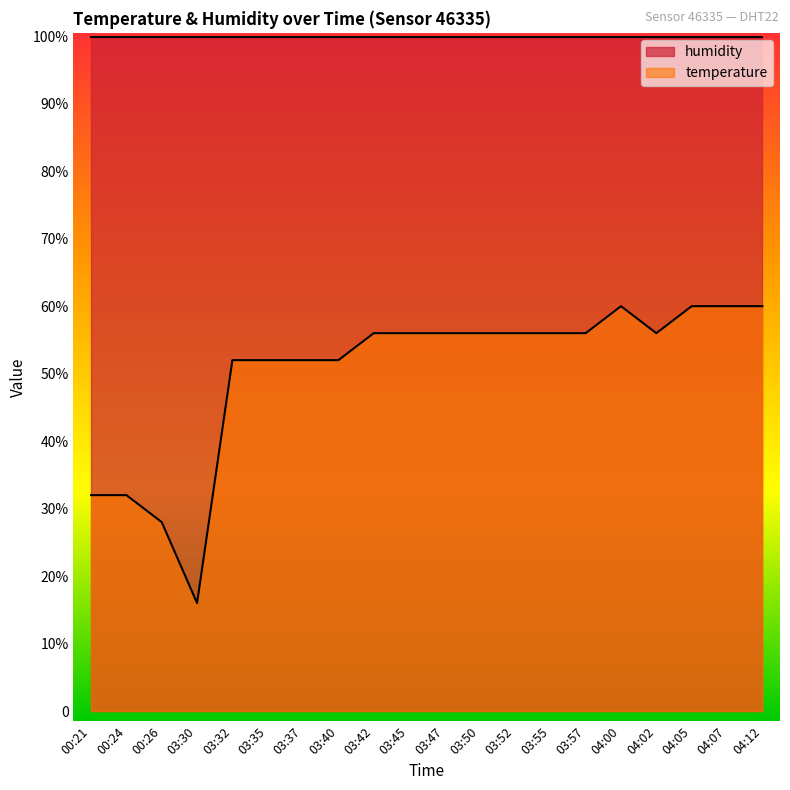

Reading left to right, what are all the values shown in this chart?

32	32	28	16	52	52	52	52	56	56	56	56	56	56	56	60	56	60	60	60